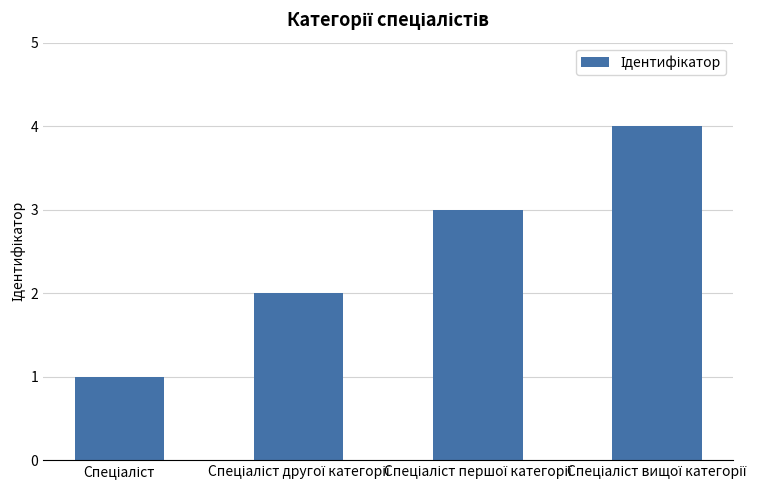

What is the greatest value displayed?

4